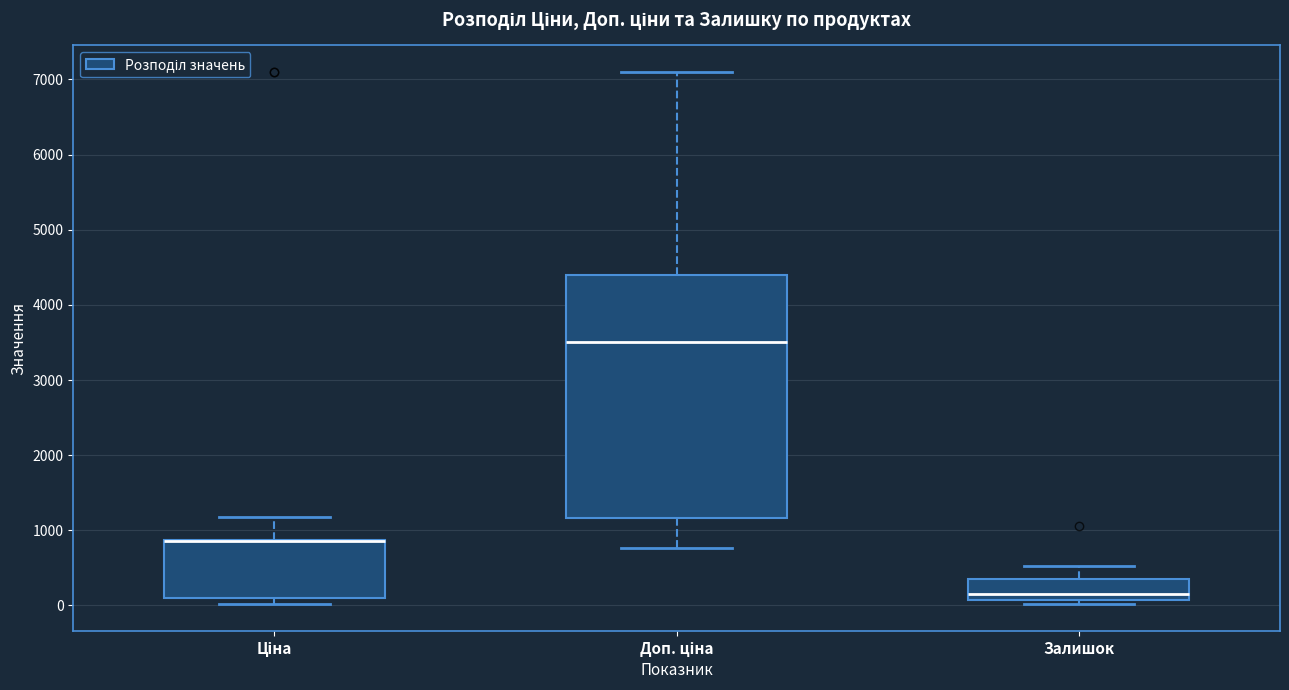

Reading left to right, read every box against the y-axis: the position of its median line, the range the box covers, and the ends of its whiskers. The values are not printed on the chart, so give them approximately, as read against the axis.

Ціна: median 900 (drawn on the box's upper edge), box 100 to 900, whiskers 0 to 1200
Доп. ціна: median 3500, box 1200 to 4400, whiskers 800 to 7100
Залишок: median 200, box 100 to 400, whiskers 0 to 500